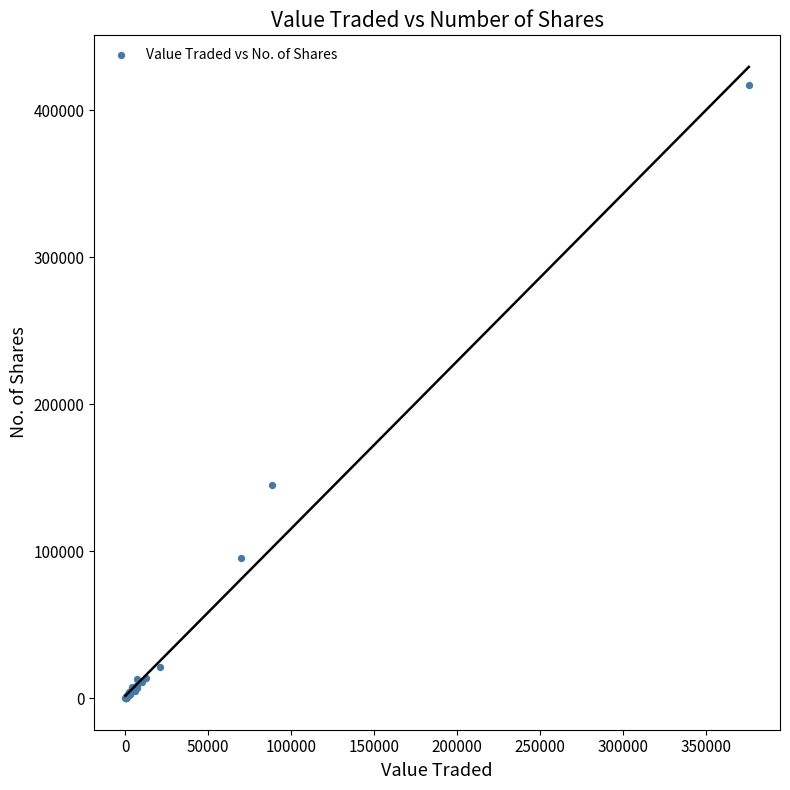

What Y value in the scatter plot is closest to 208776?

144844